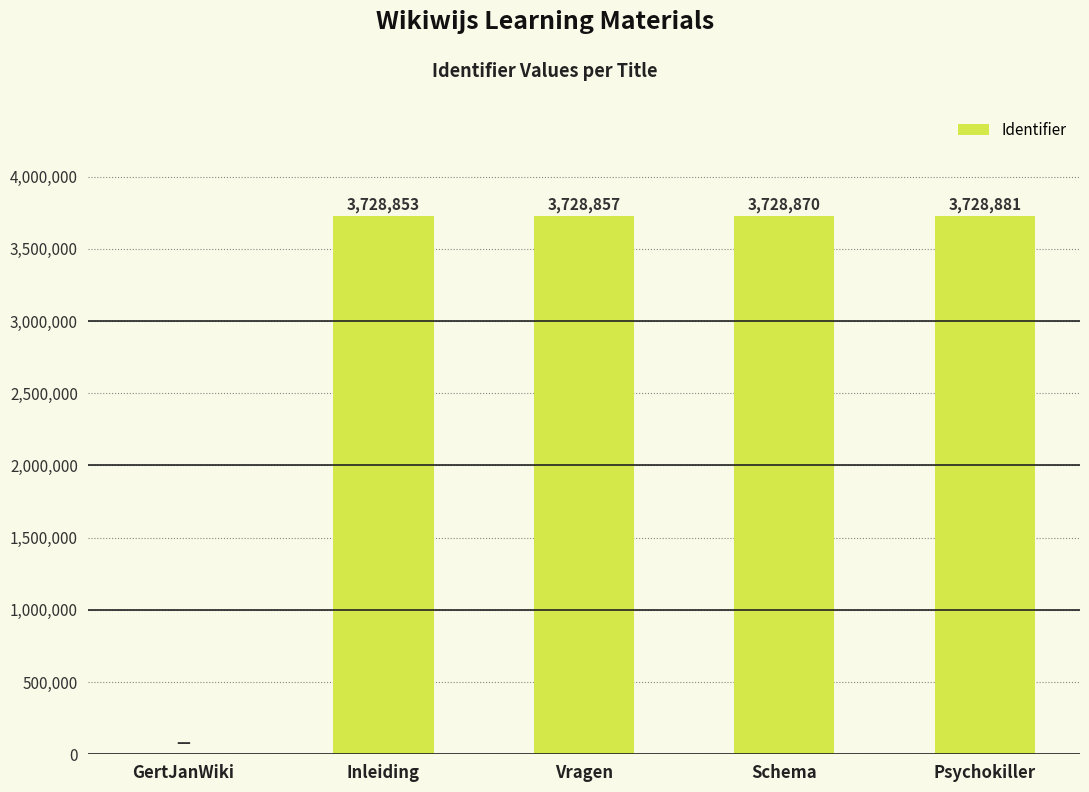

The value at Schema is 6431690. True or false?

False